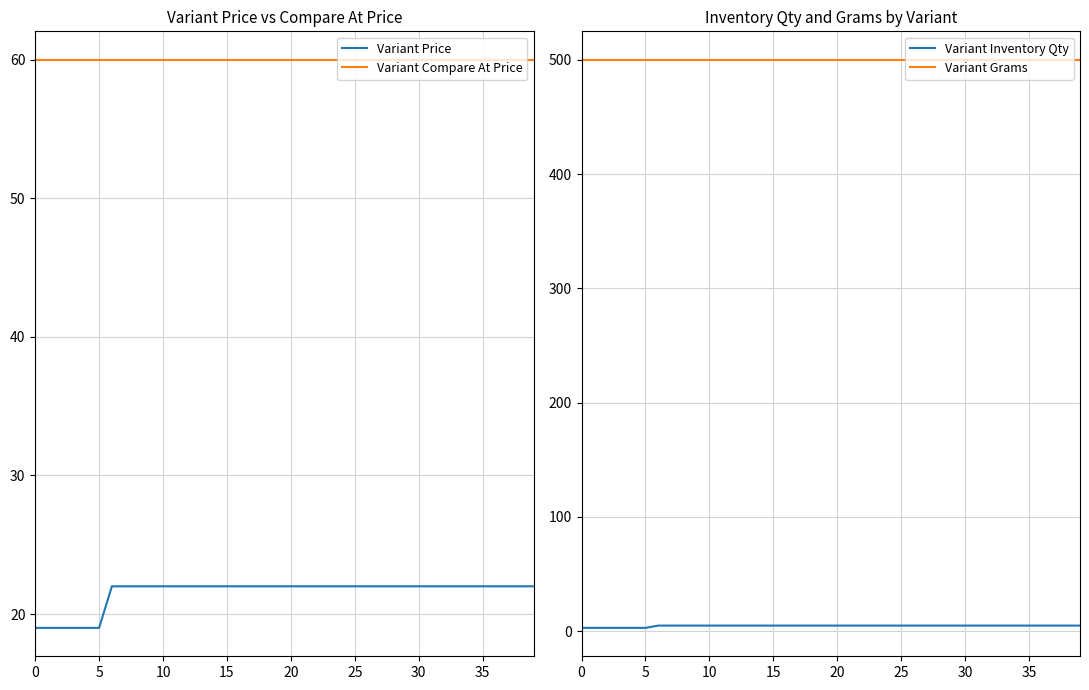

True or false: Variant Compare At Price and Variant Price cross at least once.

False